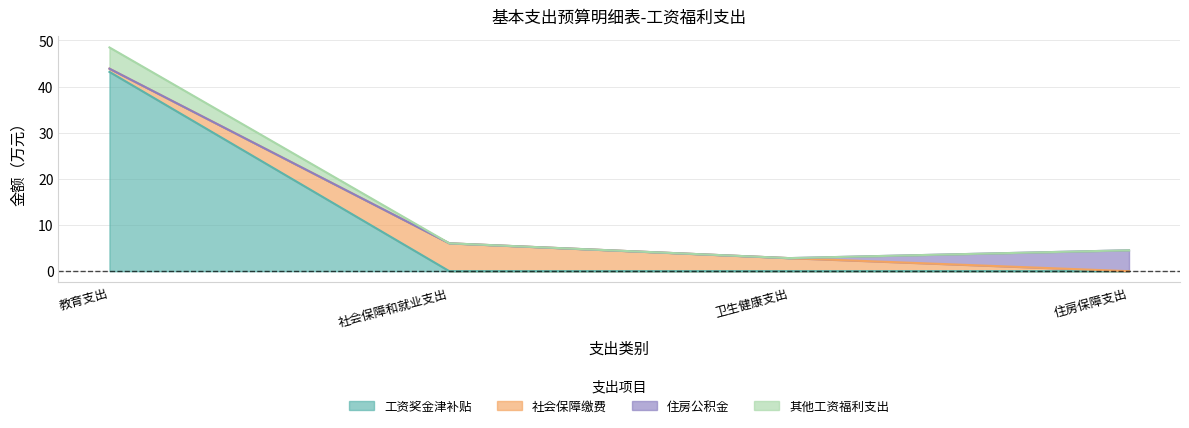

True or false: 工资奖金津补贴 has more than 2 points higher than both neighbors.

False